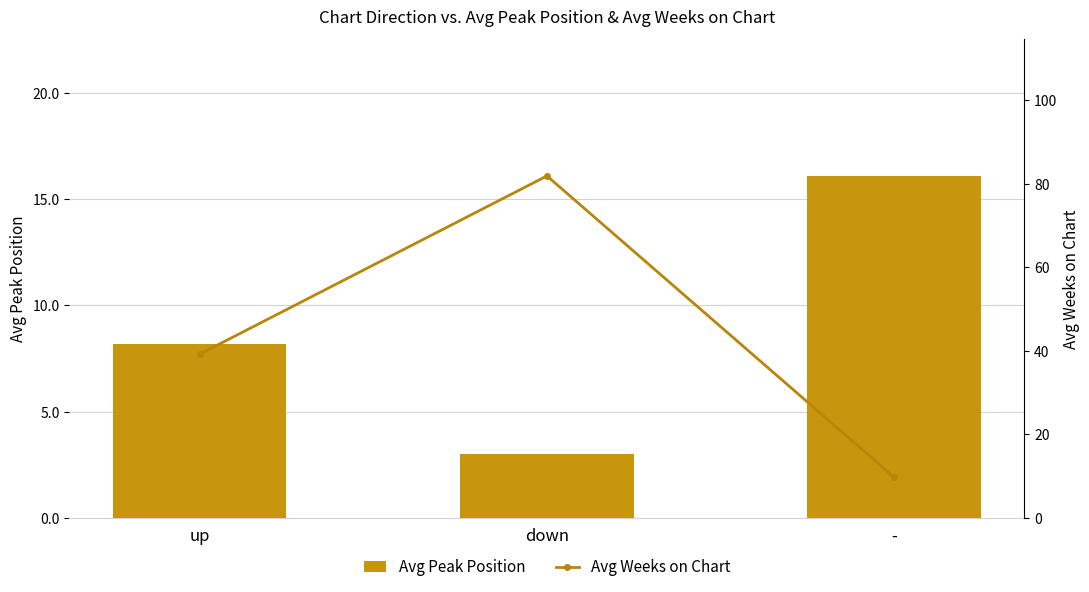

How many distinct data groups are displayed?

2